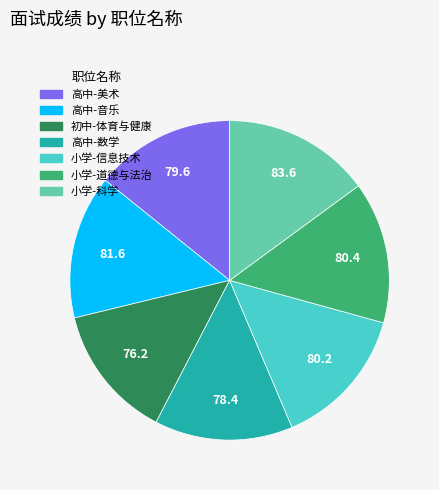

Do 小学-道德与法治 and 初中-体育与健康 together represent more than half of the pie?

No